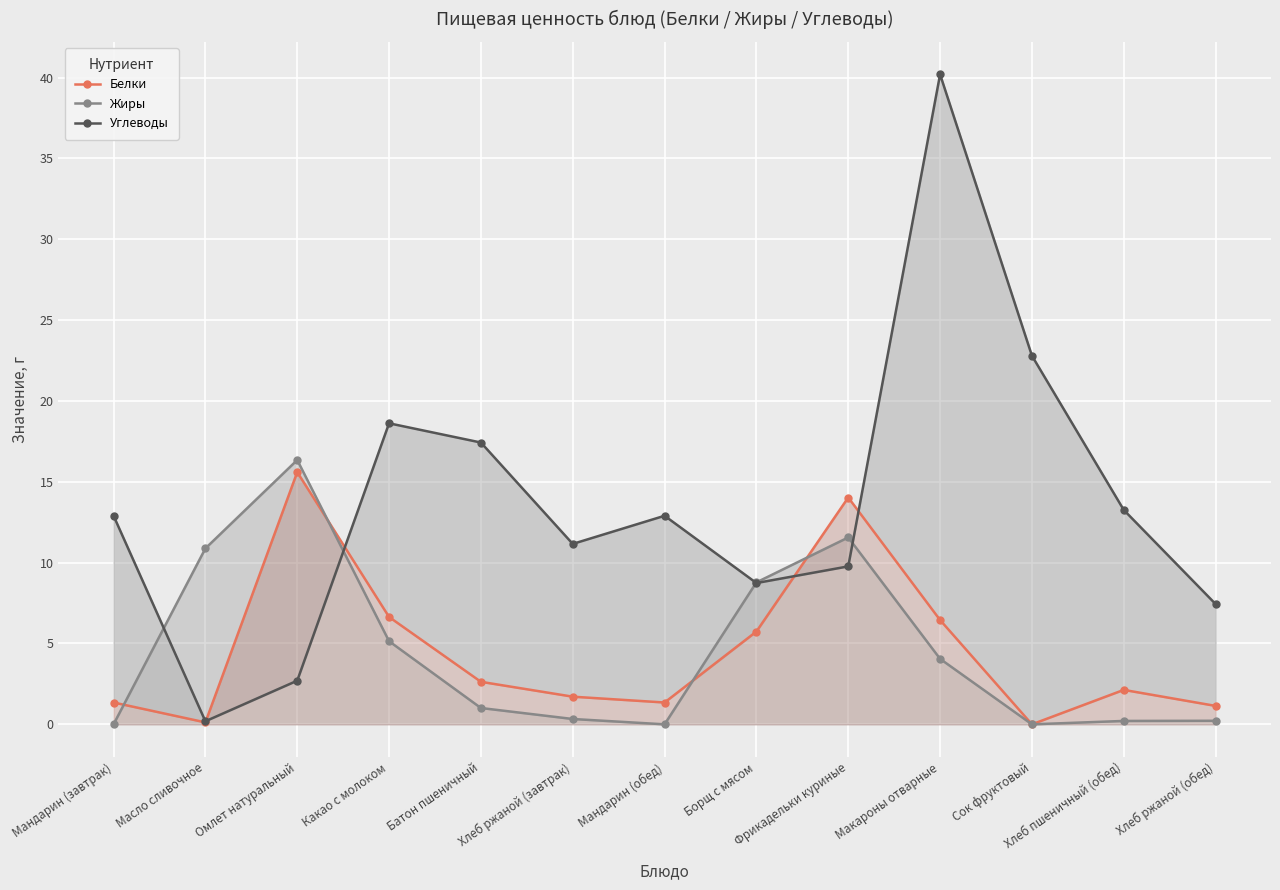

Is the value of Белки at Борщ с мясом greater than the value of Жиры at Сок фруктовый?

Yes